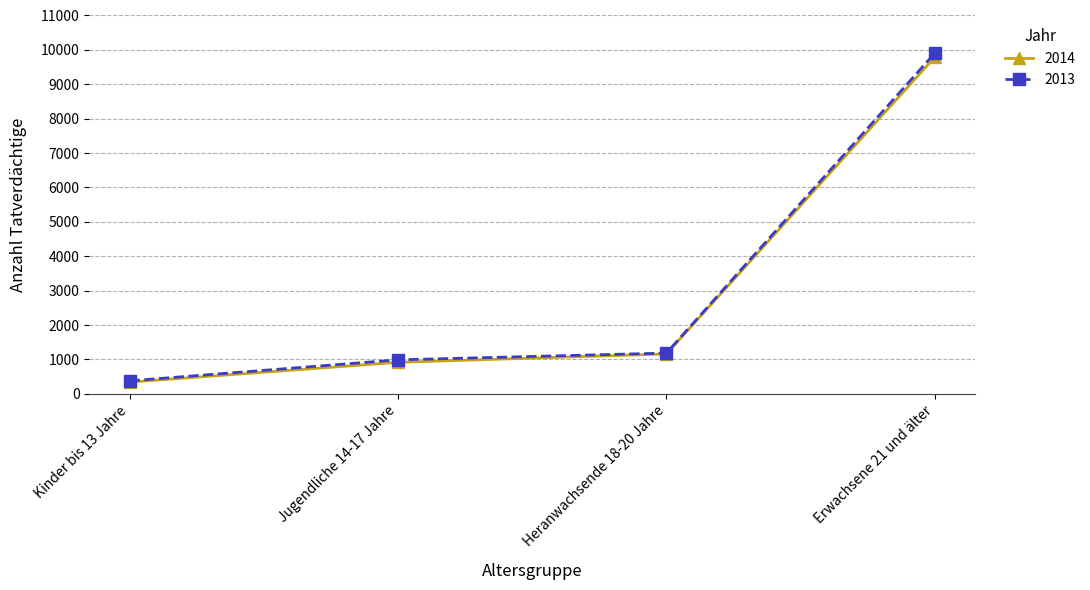

What is the total value across all series at Jugendliche 14-17 Jahre?

1904